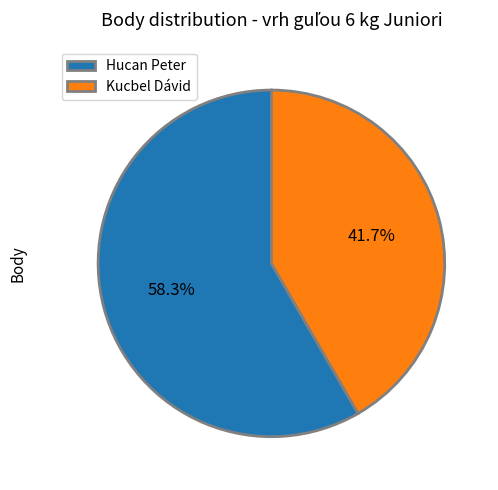

Between Kucbel Dávid and Hucan Peter, which is larger?

Hucan Peter